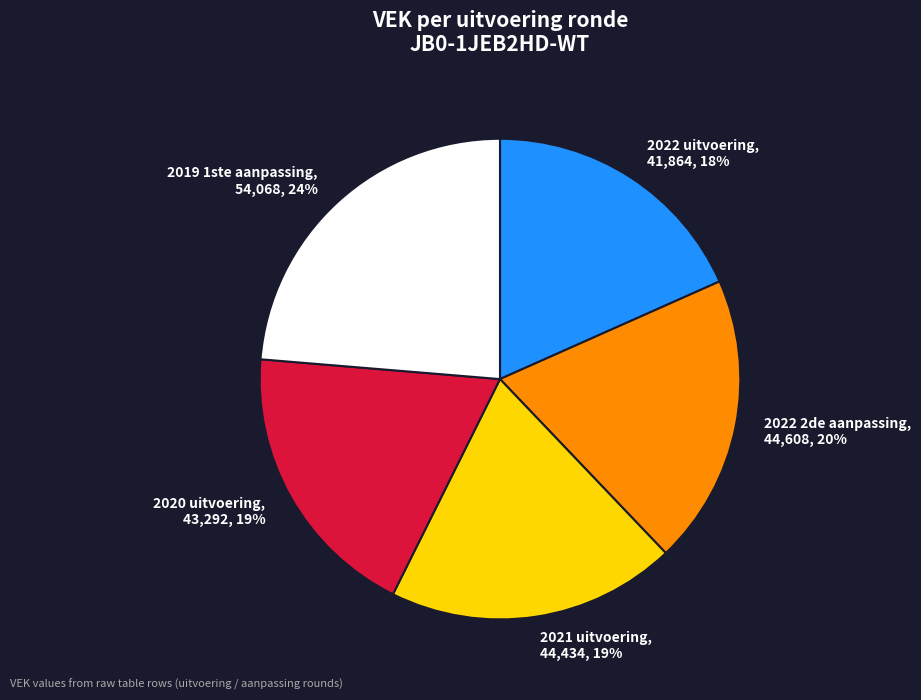

Is it true that 2020 uitvoering is 19% of the pie?

True